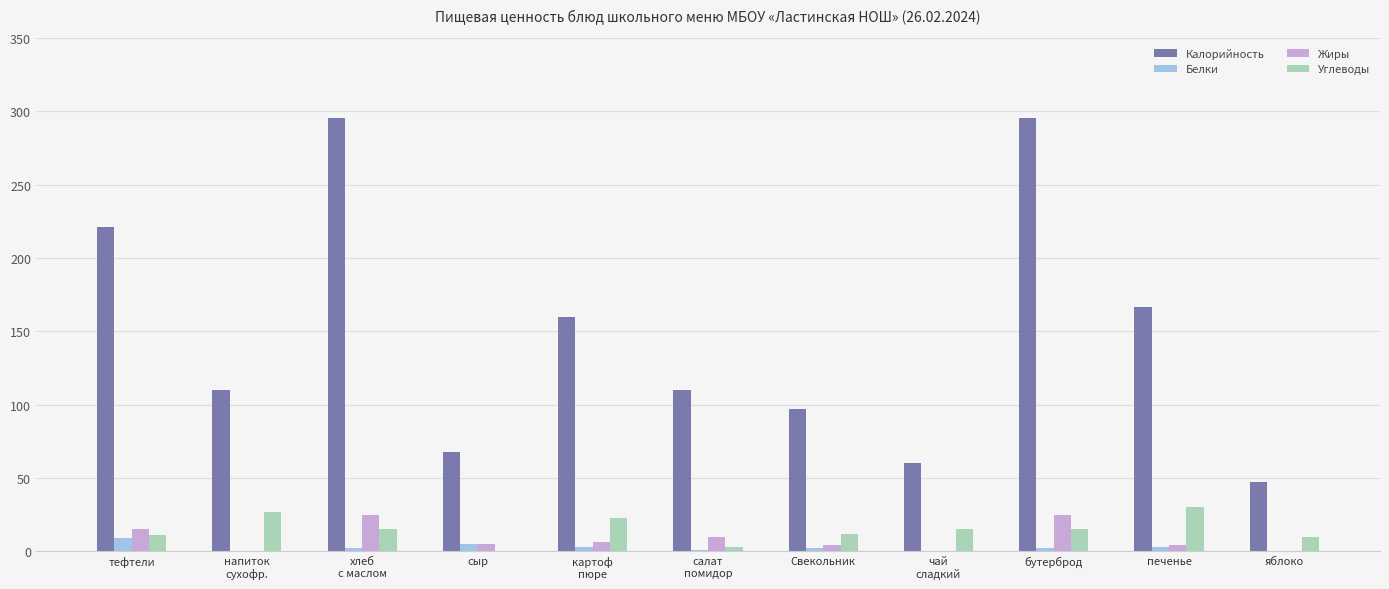

What is the sum of all Калорийность values?

1629.8